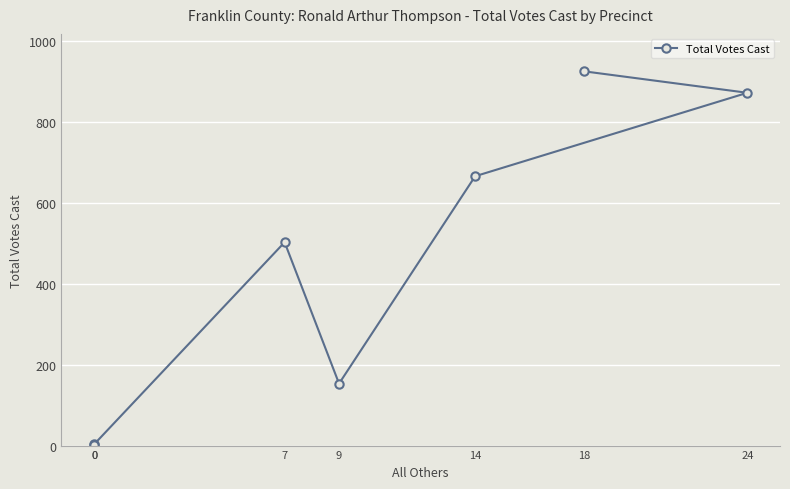

List the labels in order of value, smallest first.

0, 0, 9, 7, 14, 24, 18